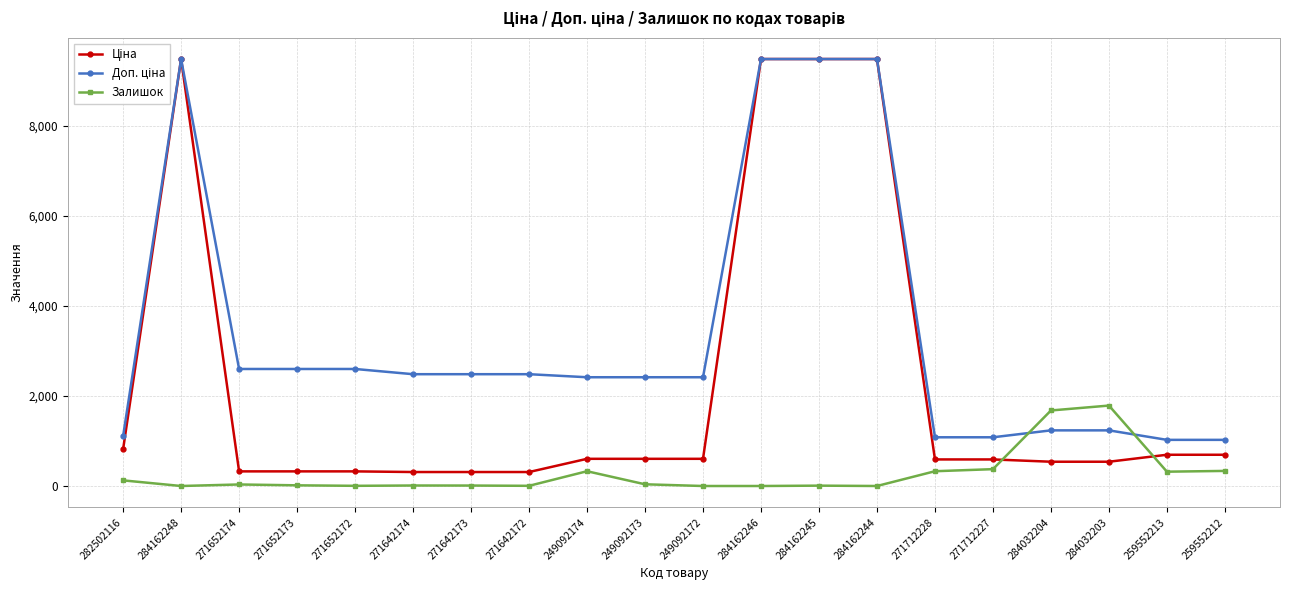

True or false: Залишок has more than 2 interior local peaks.

True